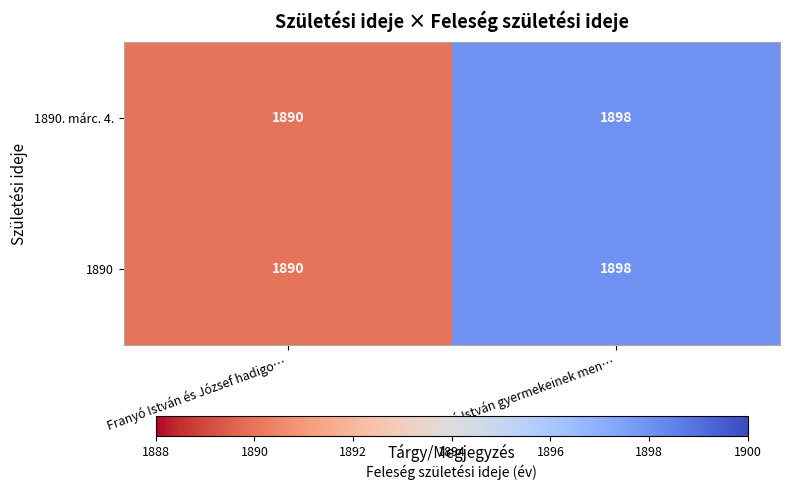

What is the difference between the 1890 values at Franyó István és József hadigo… and Franyó István gyermekeinek men…?

8